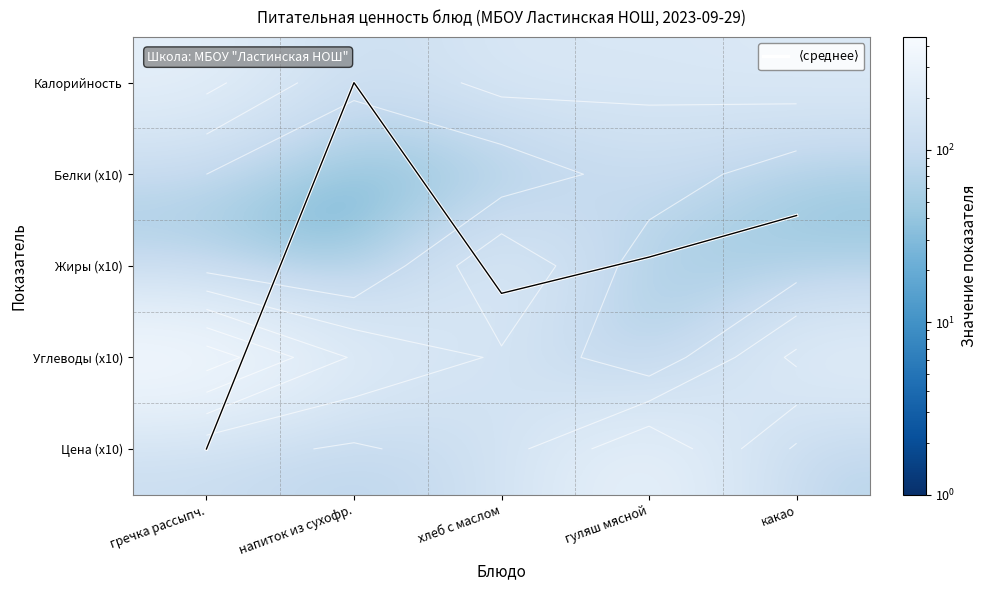

The Белки (x10) series shows 17.0 at хлеб с маслом. True or false?

False